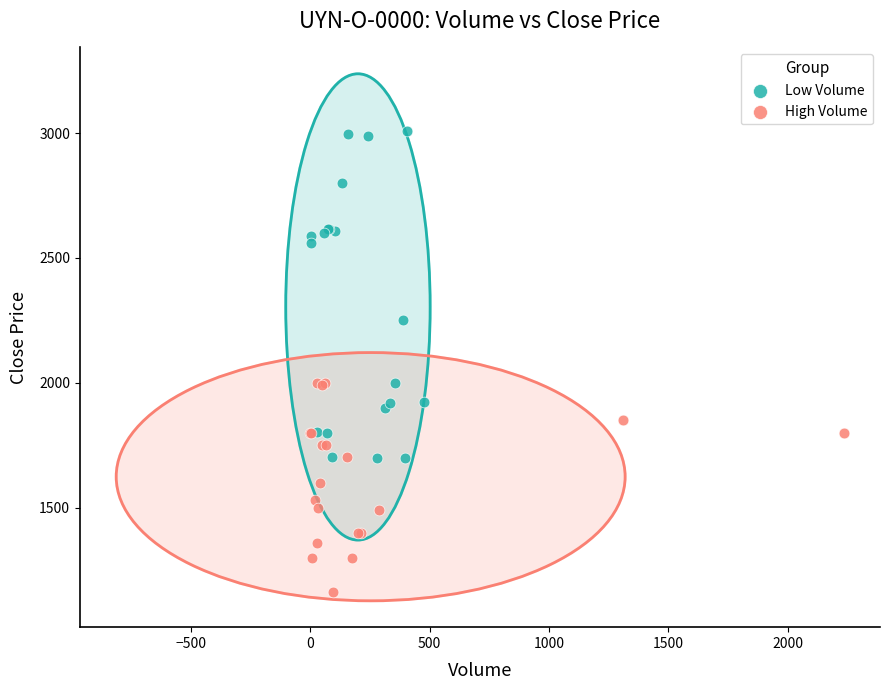

Which series contains the highest Y value?

Low Volume